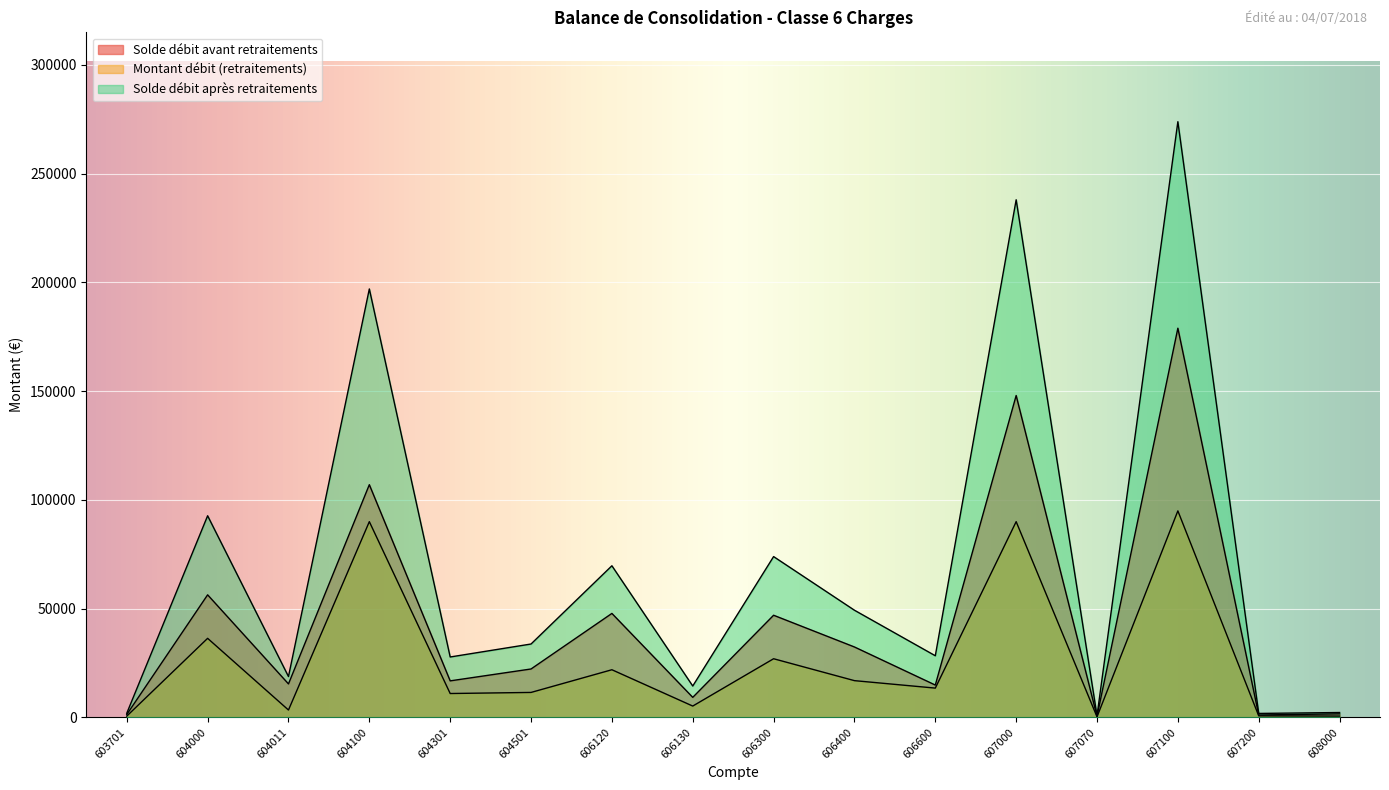

What is the maximum value for Montant débit (retraitements)?

94951.9